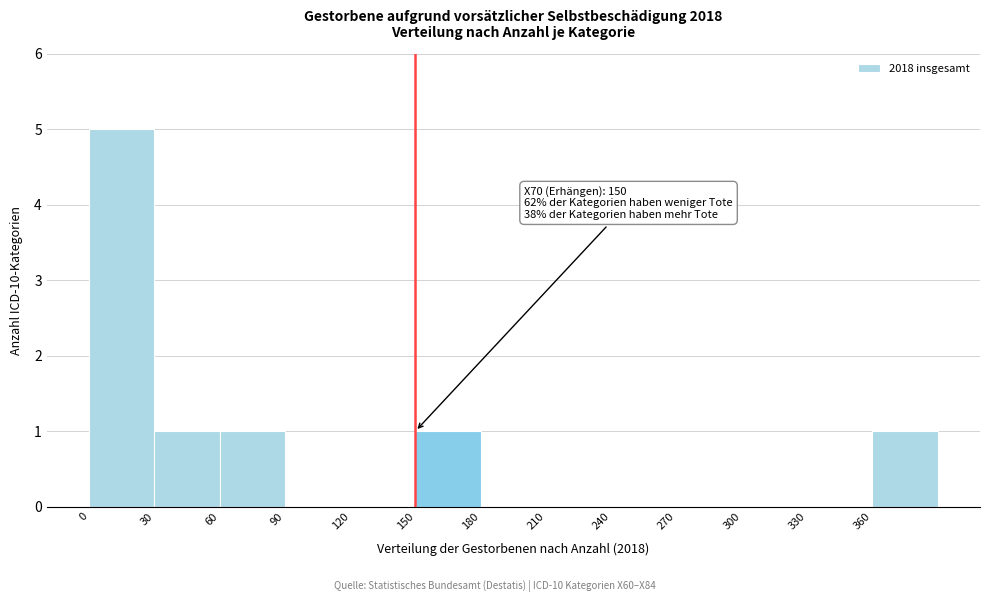

Over which range of the x-axis is the bar tallest?

0 to 30